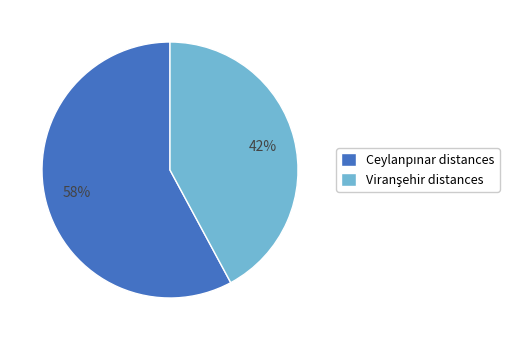

To the nearest percent, what is the difference between the largest and smallest slice percentages?

16%